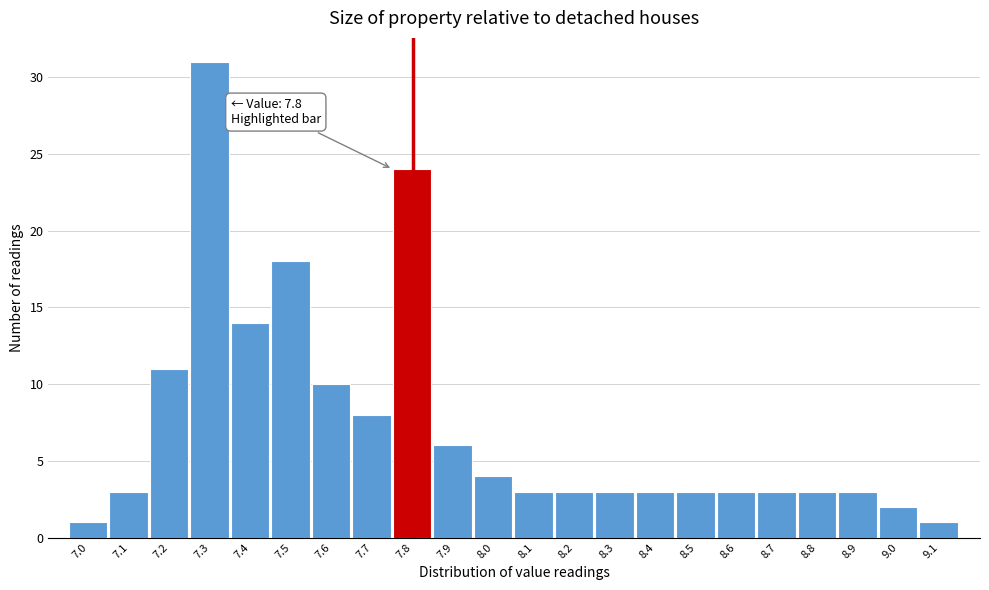

Reading right to left, list all the values displayed in this chart.

1	2	3	3	3	3	3	3	3	3	3	4	6	24	8	10	18	14	31	11	3	1